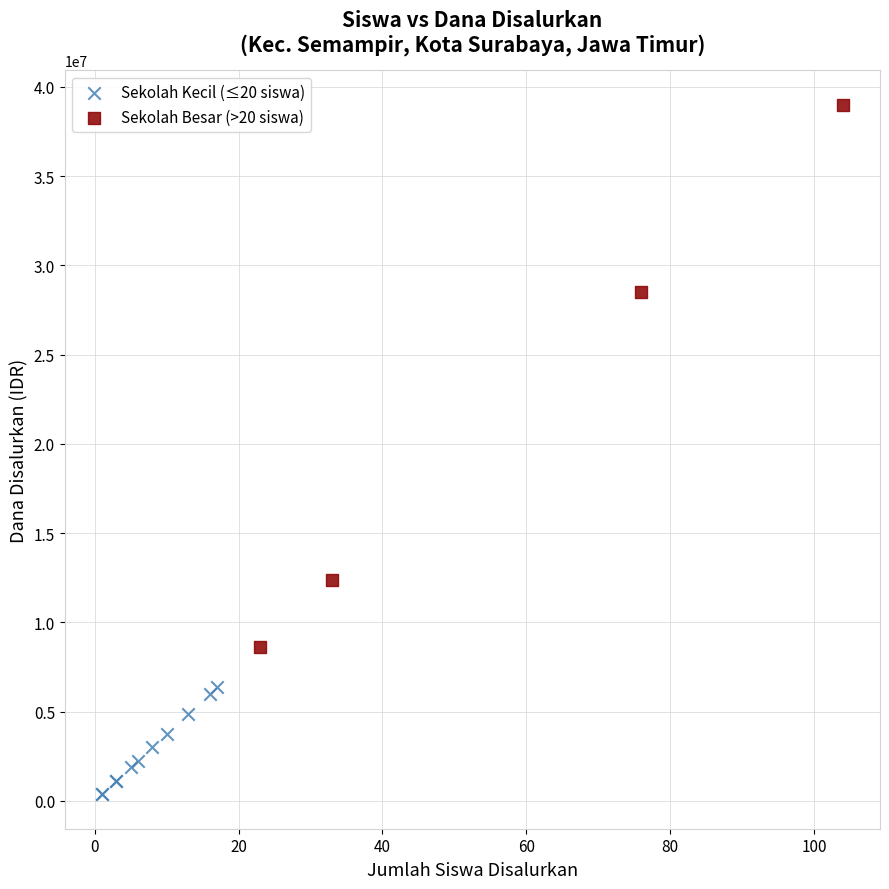

Which series reaches the maximum Y coordinate?

Sekolah Besar (>20 siswa)